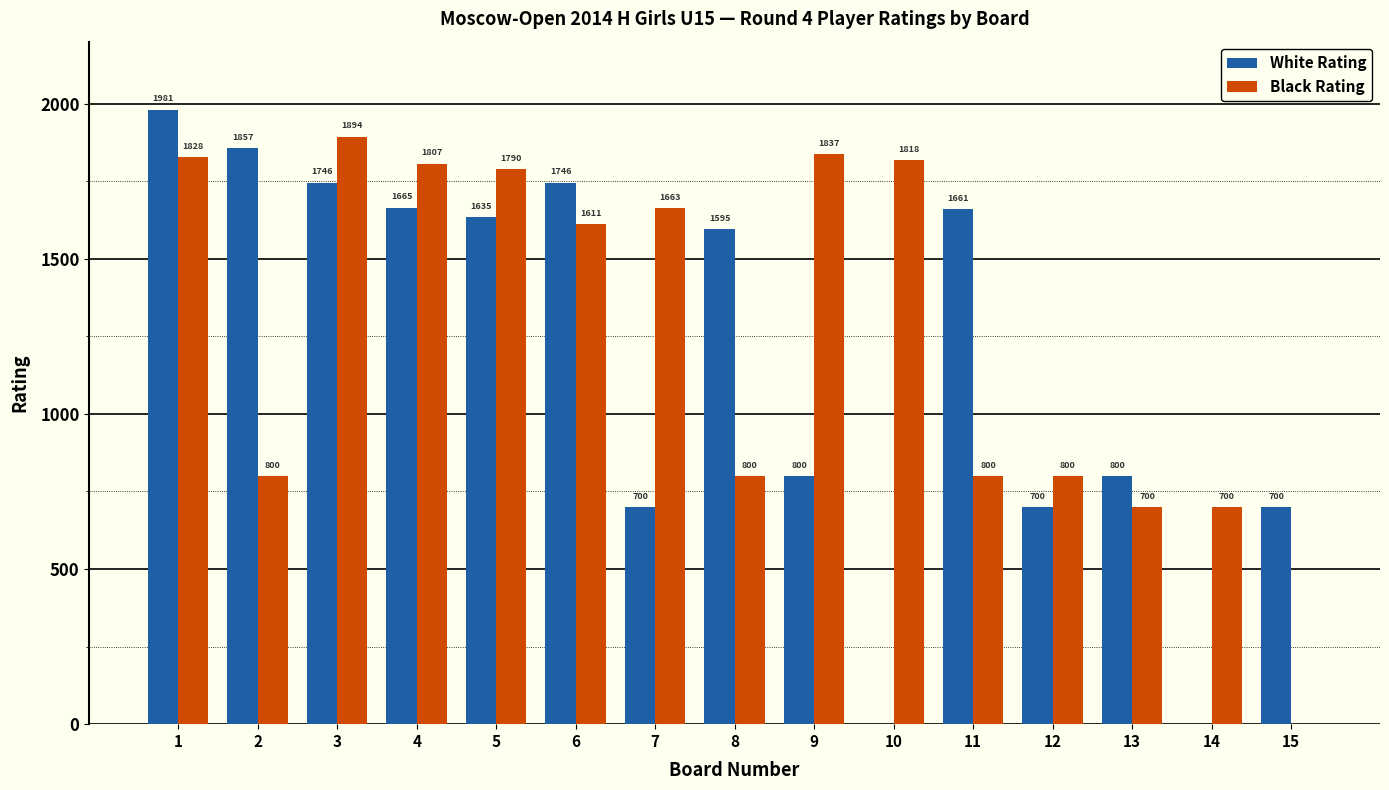

Between 8 and 10, which series saw the biggest shift?

White Rating